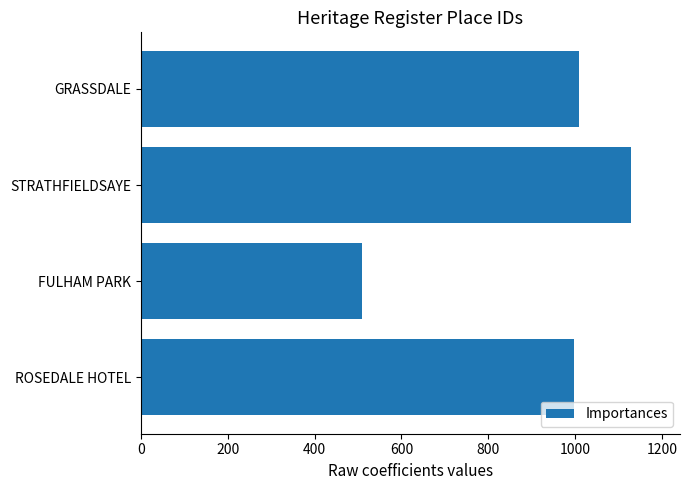

True or false: the data shows 352 at GRASSDALE.

False